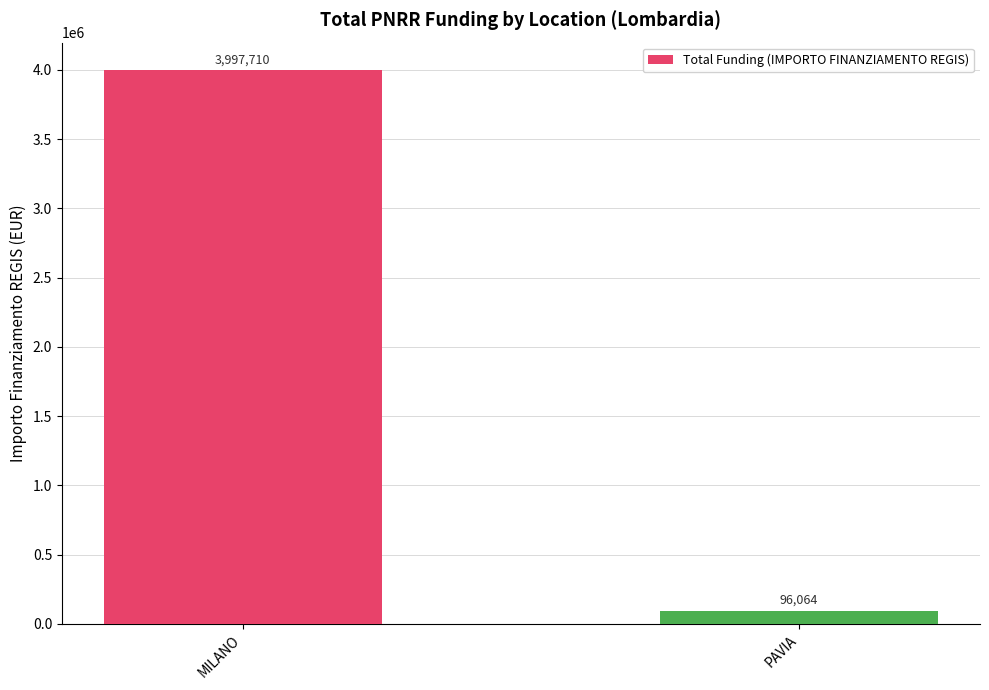

What is the value of the 1st bar from the left?

3997710